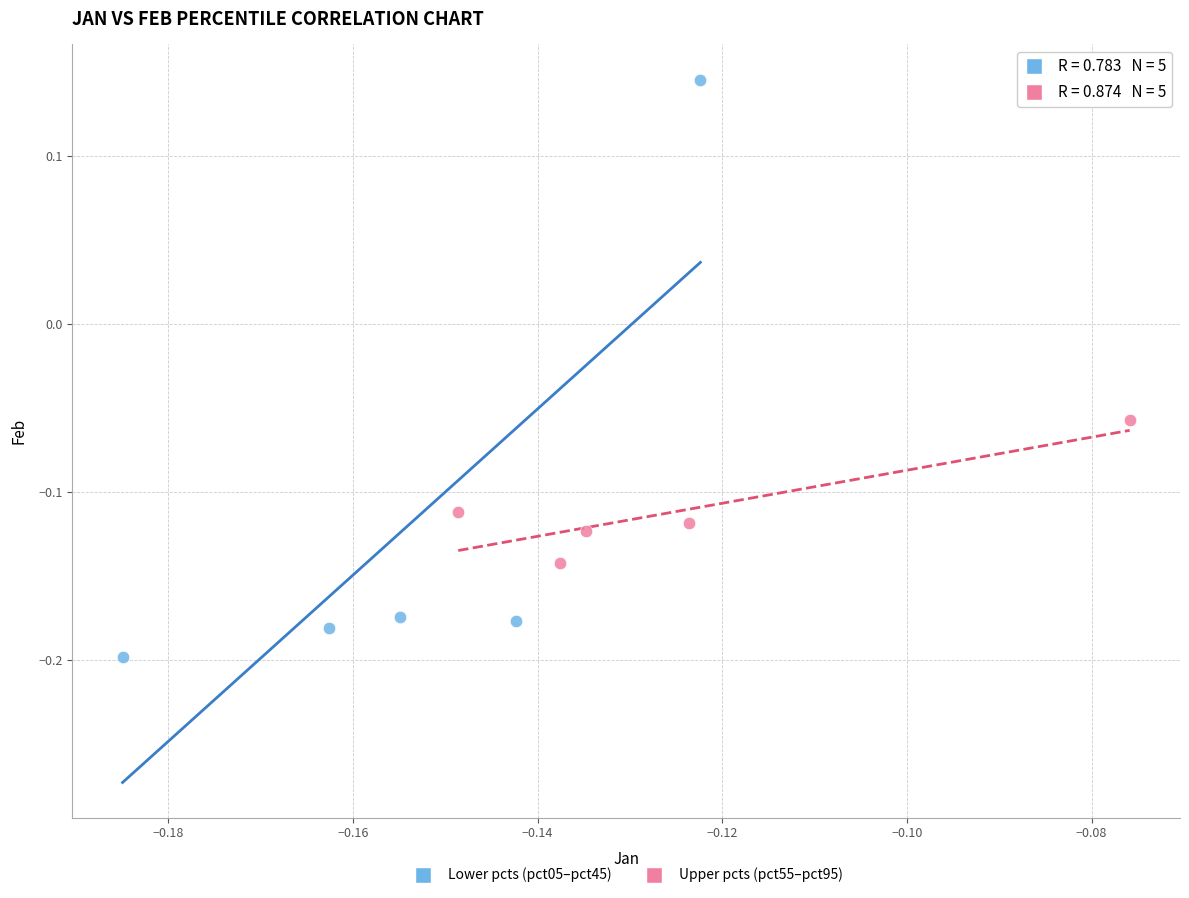

Which series has the widest spread of Y values?

Lower pcts (pct05–pct45)